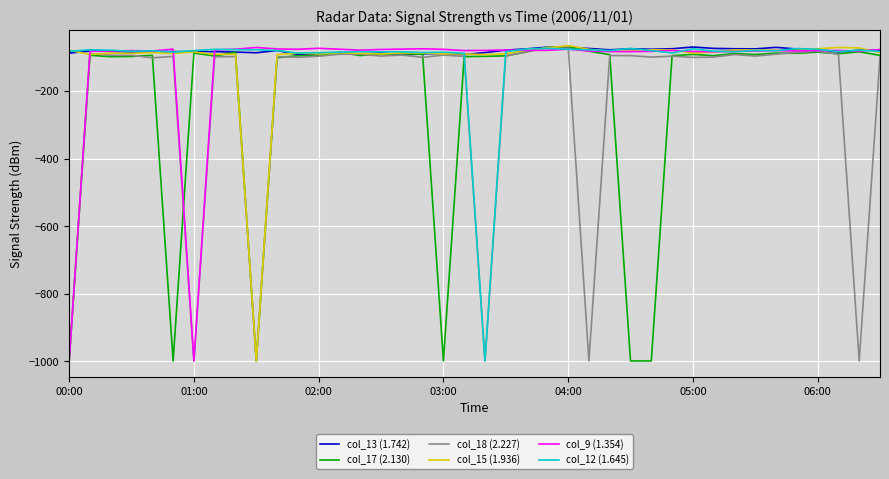

What is the maximum value for col_18 (2.227)?

-68.5